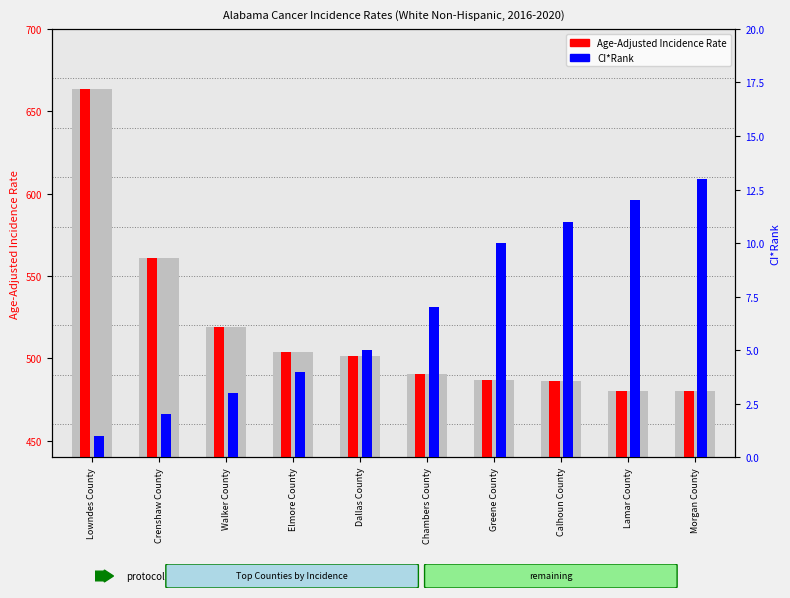

How many distinct data groups are displayed?

2